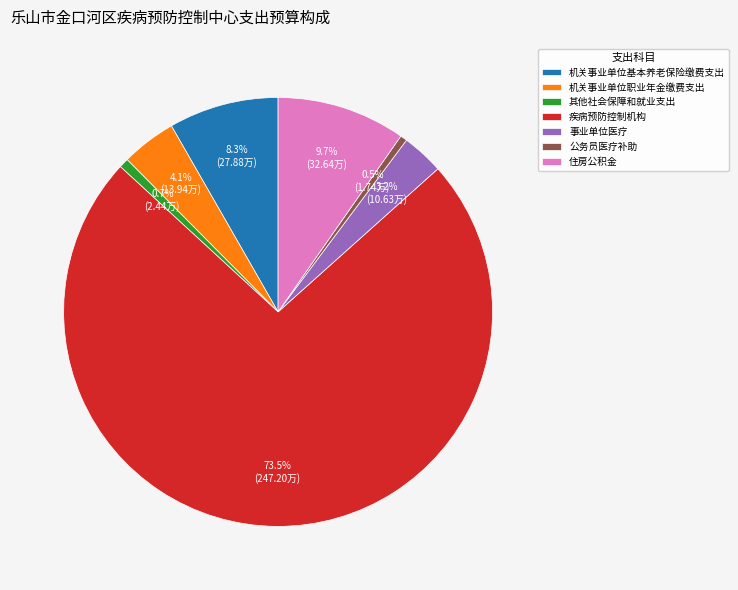

True or false: 机关事业单位基本养老保险缴费支出 accounts for 8% of the total.

True